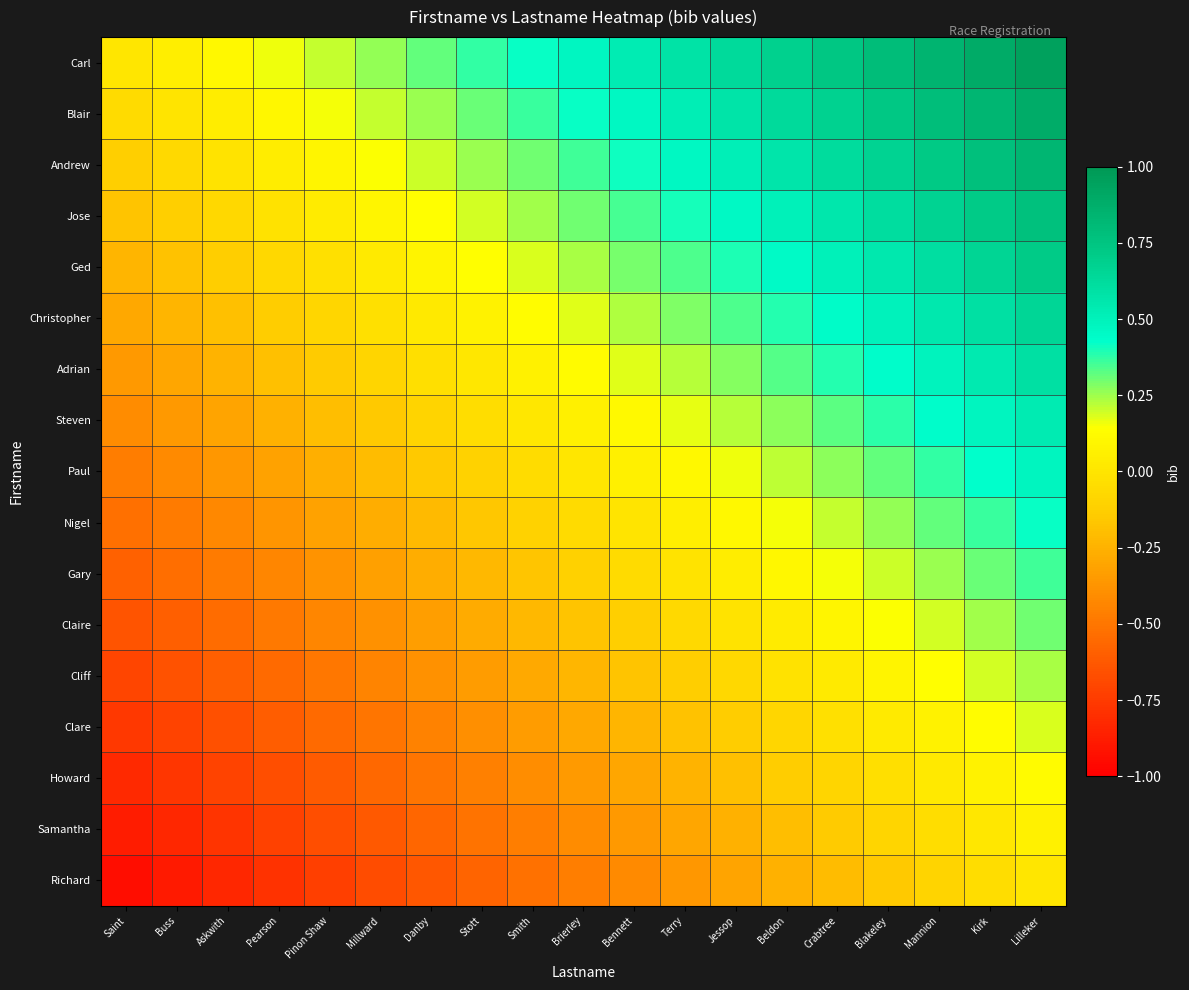

Reading left to right, transcribe all the data shown in this chart.

Carl: Saint=0.0	Buss=0.1	Askwith=0.1	Pearson=0.2	Pinon Shaw=0.2	Millward=0.3	Danby=0.3	Stott=0.4	Smith=0.4	Brierley=0.5	Bennett=0.5	Terry=0.6	Jessop=0.6	Beldon=0.7	Crabtree=0.7	Blakeley=0.8	Mannion=0.8	Kirk=0.9	Lilleker=0.9
Blair: Saint=-0.1	Buss=-0.0	Askwith=0.0	Pearson=0.1	Pinon Shaw=0.2	Millward=0.2	Danby=0.3	Stott=0.3	Smith=0.4	Brierley=0.4	Bennett=0.5	Terry=0.5	Jessop=0.6	Beldon=0.6	Crabtree=0.7	Blakeley=0.7	Mannion=0.8	Kirk=0.8	Lilleker=0.9
Andrew: Saint=-0.1	Buss=-0.1	Askwith=-0.0	Pearson=0.0	Pinon Shaw=0.1	Millward=0.1	Danby=0.2	Stott=0.3	Smith=0.3	Brierley=0.4	Bennett=0.4	Terry=0.5	Jessop=0.5	Beldon=0.6	Crabtree=0.6	Blakeley=0.7	Mannion=0.7	Kirk=0.8	Lilleker=0.8
Jose: Saint=-0.2	Buss=-0.1	Askwith=-0.1	Pearson=-0.0	Pinon Shaw=0.0	Millward=0.1	Danby=0.1	Stott=0.2	Smith=0.2	Brierley=0.3	Bennett=0.3	Terry=0.4	Jessop=0.5	Beldon=0.5	Crabtree=0.6	Blakeley=0.6	Mannion=0.7	Kirk=0.7	Lilleker=0.8
Ged: Saint=-0.2	Buss=-0.2	Askwith=-0.1	Pearson=-0.1	Pinon Shaw=-0.0	Millward=0.0	Danby=0.1	Stott=0.1	Smith=0.2	Brierley=0.2	Bennett=0.3	Terry=0.3	Jessop=0.4	Beldon=0.4	Crabtree=0.5	Blakeley=0.6	Mannion=0.6	Kirk=0.7	Lilleker=0.7
Christopher: Saint=-0.3	Buss=-0.2	Askwith=-0.2	Pearson=-0.1	Pinon Shaw=-0.1	Millward=-0.0	Danby=0.0	Stott=0.1	Smith=0.1	Brierley=0.2	Bennett=0.2	Terry=0.3	Jessop=0.3	Beldon=0.4	Crabtree=0.4	Blakeley=0.5	Mannion=0.5	Kirk=0.6	Lilleker=0.7
Adrian: Saint=-0.4	Buss=-0.3	Askwith=-0.2	Pearson=-0.2	Pinon Shaw=-0.1	Millward=-0.1	Danby=-0.0	Stott=0.0	Smith=0.1	Brierley=0.1	Bennett=0.2	Terry=0.2	Jessop=0.3	Beldon=0.3	Crabtree=0.4	Blakeley=0.4	Mannion=0.5	Kirk=0.5	Lilleker=0.6
Steven: Saint=-0.4	Buss=-0.4	Askwith=-0.3	Pearson=-0.3	Pinon Shaw=-0.2	Millward=-0.1	Danby=-0.1	Stott=-0.0	Smith=0.0	Brierley=0.1	Bennett=0.1	Terry=0.2	Jessop=0.2	Beldon=0.3	Crabtree=0.3	Blakeley=0.4	Mannion=0.4	Kirk=0.5	Lilleker=0.5
Paul: Saint=-0.5	Buss=-0.4	Askwith=-0.4	Pearson=-0.3	Pinon Shaw=-0.3	Millward=-0.2	Danby=-0.2	Stott=-0.1	Smith=-0.0	Brierley=0.0	Bennett=0.1	Terry=0.1	Jessop=0.2	Beldon=0.2	Crabtree=0.3	Blakeley=0.3	Mannion=0.4	Kirk=0.4	Lilleker=0.5
Nigel: Saint=-0.5	Buss=-0.5	Askwith=-0.4	Pearson=-0.4	Pinon Shaw=-0.3	Millward=-0.3	Danby=-0.2	Stott=-0.2	Smith=-0.1	Brierley=-0.1	Bennett=-0.0	Terry=0.0	Jessop=0.1	Beldon=0.2	Crabtree=0.2	Blakeley=0.3	Mannion=0.3	Kirk=0.4	Lilleker=0.4
Gary: Saint=-0.6	Buss=-0.5	Askwith=-0.5	Pearson=-0.4	Pinon Shaw=-0.4	Millward=-0.3	Danby=-0.3	Stott=-0.2	Smith=-0.2	Brierley=-0.1	Bennett=-0.1	Terry=-0.0	Jessop=0.0	Beldon=0.1	Crabtree=0.1	Blakeley=0.2	Mannion=0.3	Kirk=0.3	Lilleker=0.4
Claire: Saint=-0.6	Buss=-0.6	Askwith=-0.5	Pearson=-0.5	Pinon Shaw=-0.4	Millward=-0.4	Danby=-0.3	Stott=-0.3	Smith=-0.2	Brierley=-0.2	Bennett=-0.1	Terry=-0.1	Jessop=-0.0	Beldon=0.0	Crabtree=0.1	Blakeley=0.1	Mannion=0.2	Kirk=0.2	Lilleker=0.3
Cliff: Saint=-0.7	Buss=-0.7	Askwith=-0.6	Pearson=-0.5	Pinon Shaw=-0.5	Millward=-0.4	Danby=-0.4	Stott=-0.3	Smith=-0.3	Brierley=-0.2	Bennett=-0.2	Terry=-0.1	Jessop=-0.1	Beldon=-0.0	Crabtree=0.0	Blakeley=0.1	Mannion=0.1	Kirk=0.2	Lilleker=0.2
Clare: Saint=-0.8	Buss=-0.7	Askwith=-0.7	Pearson=-0.6	Pinon Shaw=-0.6	Millward=-0.5	Danby=-0.4	Stott=-0.4	Smith=-0.3	Brierley=-0.3	Bennett=-0.2	Terry=-0.2	Jessop=-0.1	Beldon=-0.1	Crabtree=-0.0	Blakeley=0.0	Mannion=0.1	Kirk=0.1	Lilleker=0.2
Howard: Saint=-0.8	Buss=-0.8	Askwith=-0.7	Pearson=-0.7	Pinon Shaw=-0.6	Millward=-0.6	Danby=-0.5	Stott=-0.5	Smith=-0.4	Brierley=-0.3	Bennett=-0.3	Terry=-0.2	Jessop=-0.2	Beldon=-0.1	Crabtree=-0.1	Blakeley=-0.0	Mannion=0.0	Kirk=0.1	Lilleker=0.1
Samantha: Saint=-0.9	Buss=-0.8	Askwith=-0.8	Pearson=-0.7	Pinon Shaw=-0.7	Millward=-0.6	Danby=-0.6	Stott=-0.5	Smith=-0.5	Brierley=-0.4	Bennett=-0.4	Terry=-0.3	Jessop=-0.3	Beldon=-0.2	Crabtree=-0.1	Blakeley=-0.1	Mannion=-0.0	Kirk=0.0	Lilleker=0.1
Richard: Saint=-0.9	Buss=-0.9	Askwith=-0.8	Pearson=-0.8	Pinon Shaw=-0.7	Millward=-0.7	Danby=-0.6	Stott=-0.6	Smith=-0.5	Brierley=-0.5	Bennett=-0.4	Terry=-0.4	Jessop=-0.3	Beldon=-0.3	Crabtree=-0.2	Blakeley=-0.2	Mannion=-0.1	Kirk=-0.0	Lilleker=0.0